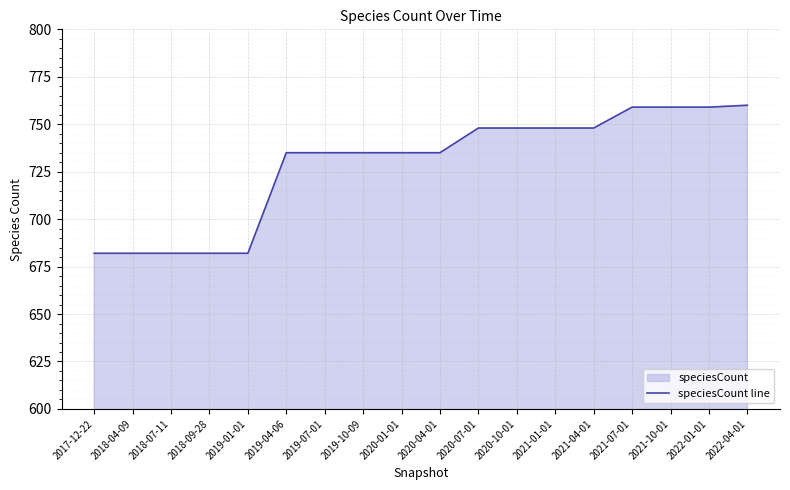

Where does the data first go above 735?

2020-07-01